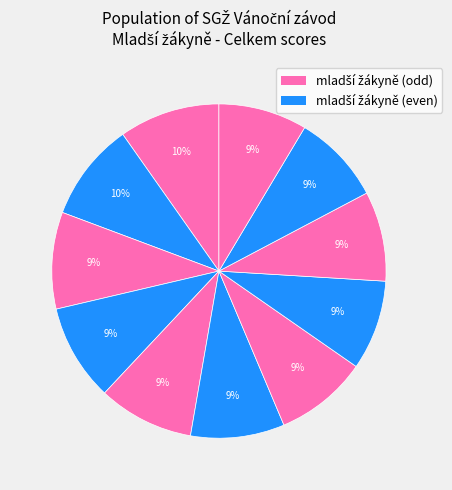

How many segments does this pie chart have?

11